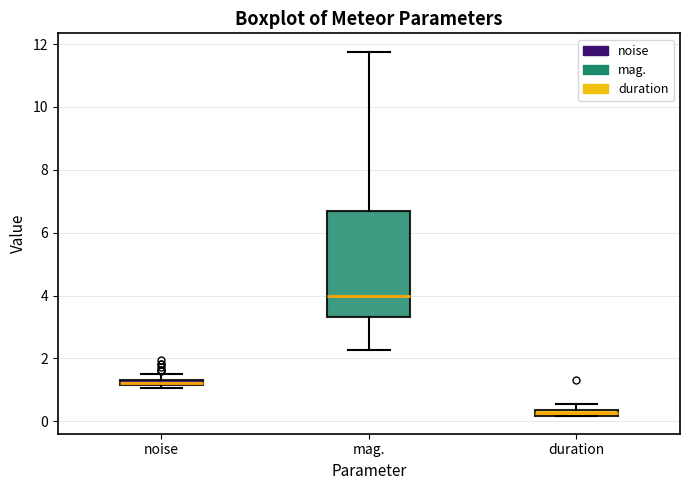

Which box is the tallest, from its lower edge to its upper edge?

mag.